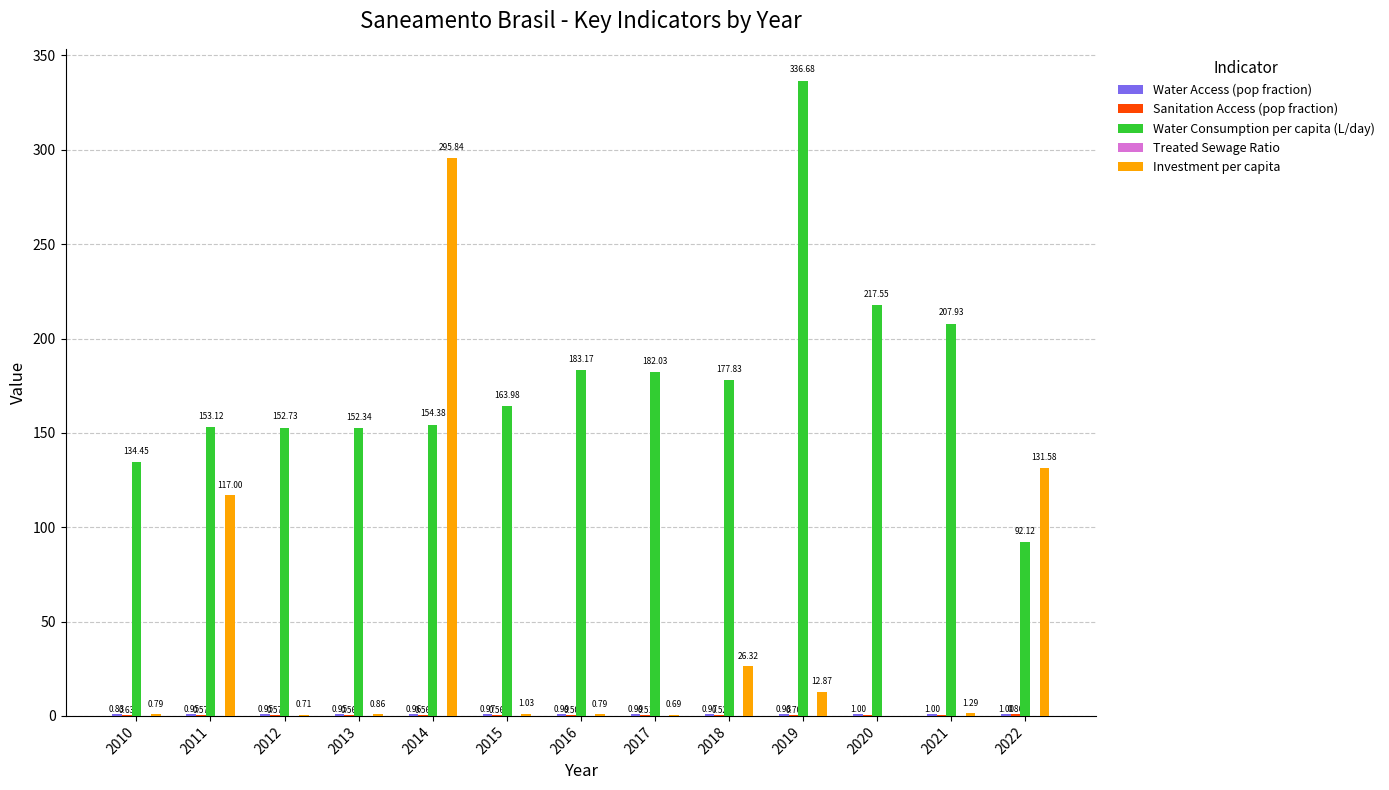

Between 2010 and 2020, which series saw the biggest shift?

Water Consumption per capita (L/day)